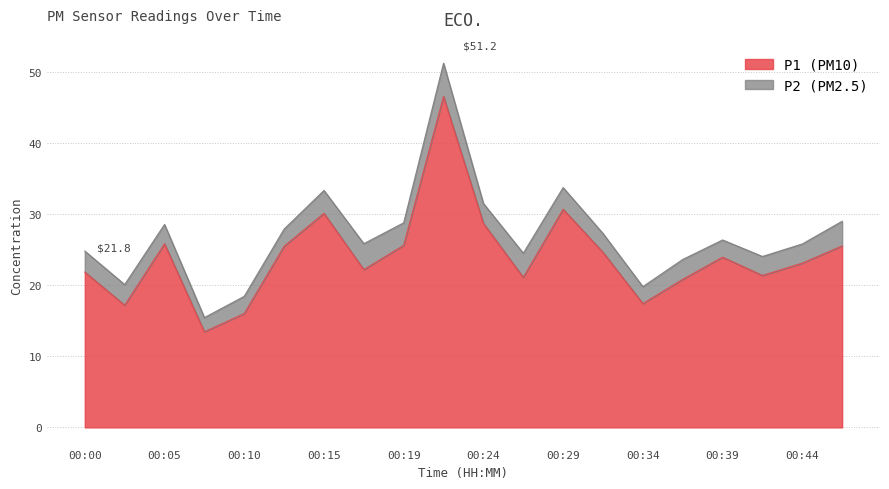

Where is the data nearest to the value 29?

00:24